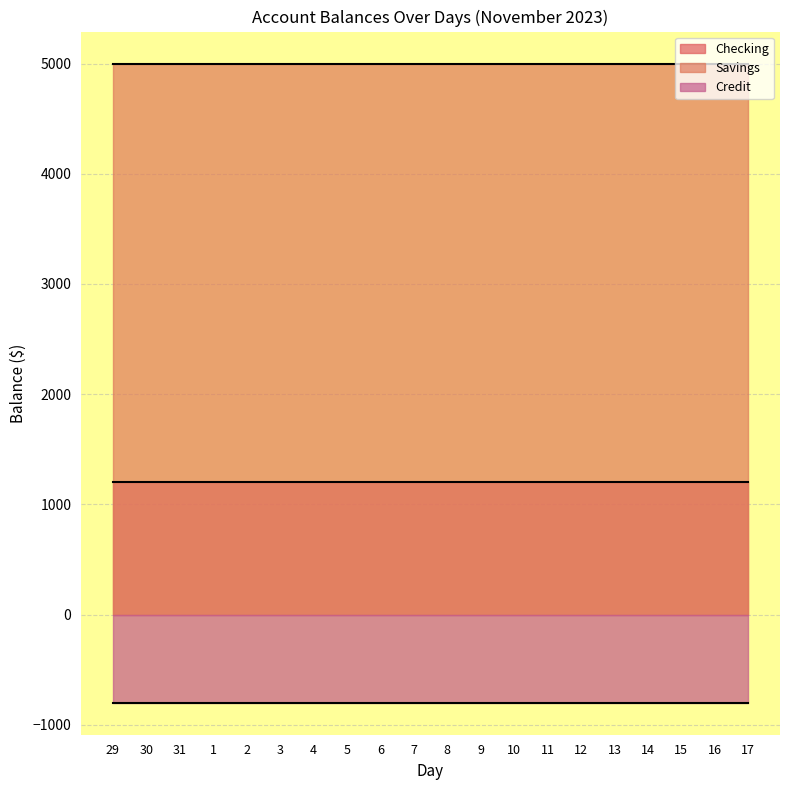

Rank the series by their average value, from highest to lowest.

Savings, Checking, Credit